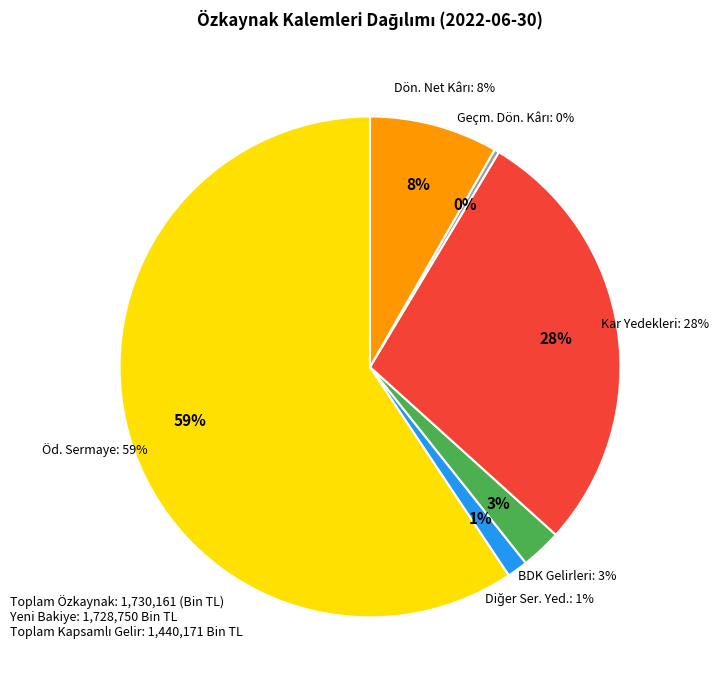

Count the number of slices in the pie.

6